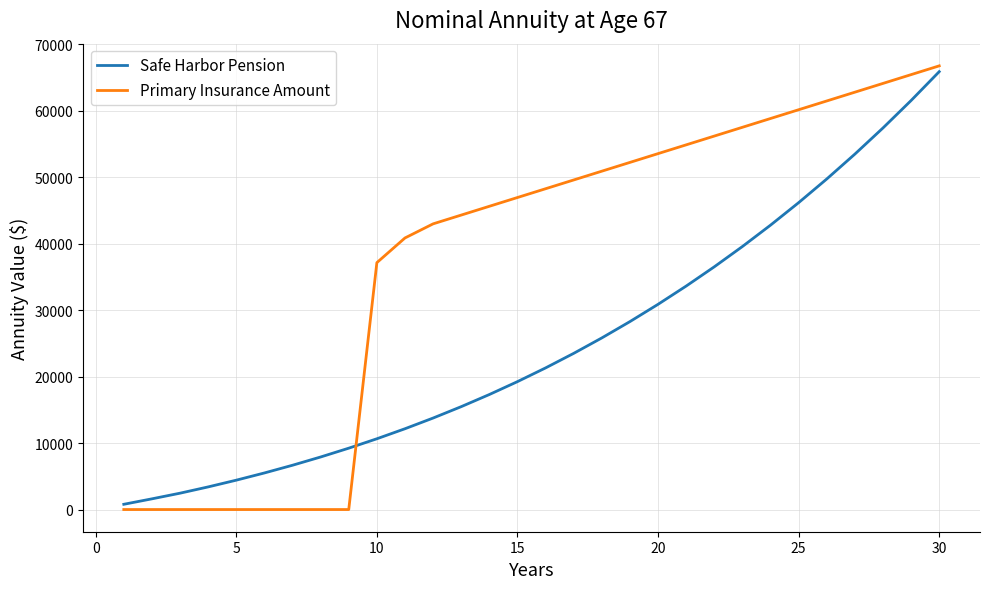

Which series has the widest spread of values?

Primary Insurance Amount